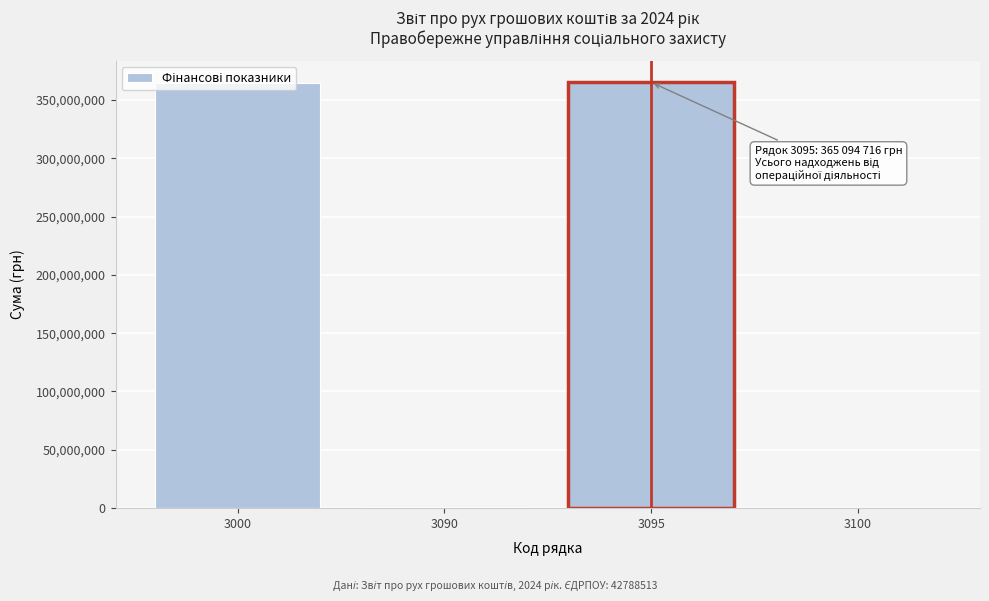

What is the ratio of the value at 3095 to the value at 3000?

1.0